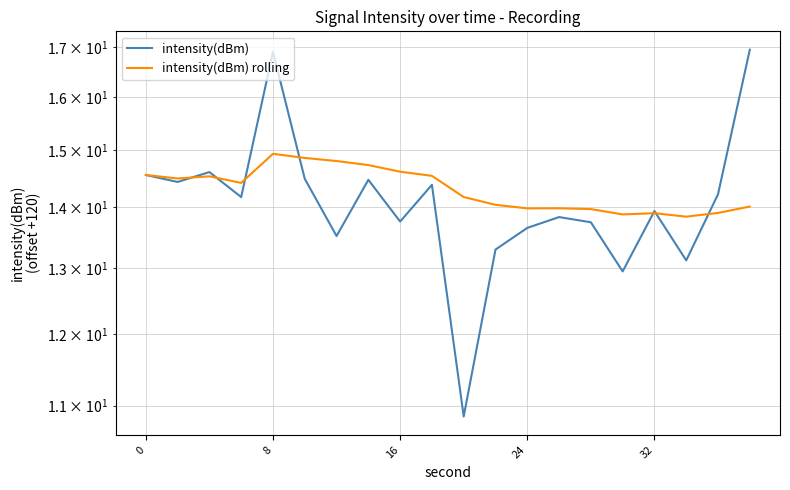

What is the difference between the second highest and minimum values in the intensity(dBm) series?

6.0